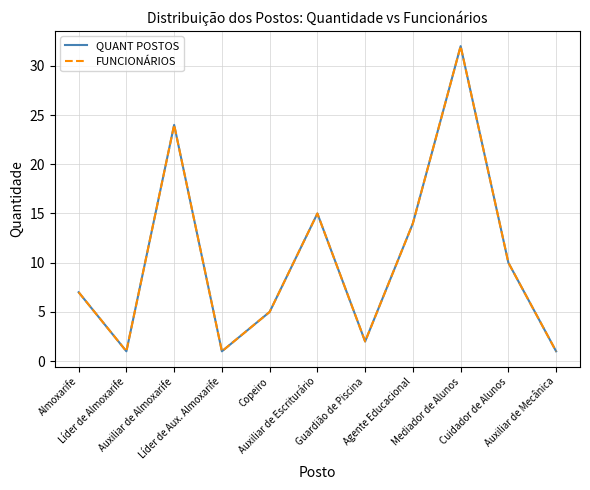

Reading left to right, extract all data points from this chart.

QUANT POSTOS: Almoxarife=7	Líder de Almoxarife=1	Auxiliar de Almoxarife=24	Líder de Aux. Almoxarife=1	Copeiro=5	Auxiliar de Escriturário=15	Guardião de Piscina=2	Agente Educacional=14	Mediador de Alunos=32	Cuidador de Alunos=10	Auxiliar de Mecânica=1
FUNCIONÁRIOS: Almoxarife=7	Líder de Almoxarife=1	Auxiliar de Almoxarife=24	Líder de Aux. Almoxarife=1	Copeiro=5	Auxiliar de Escriturário=15	Guardião de Piscina=2	Agente Educacional=14	Mediador de Alunos=32	Cuidador de Alunos=10	Auxiliar de Mecânica=1